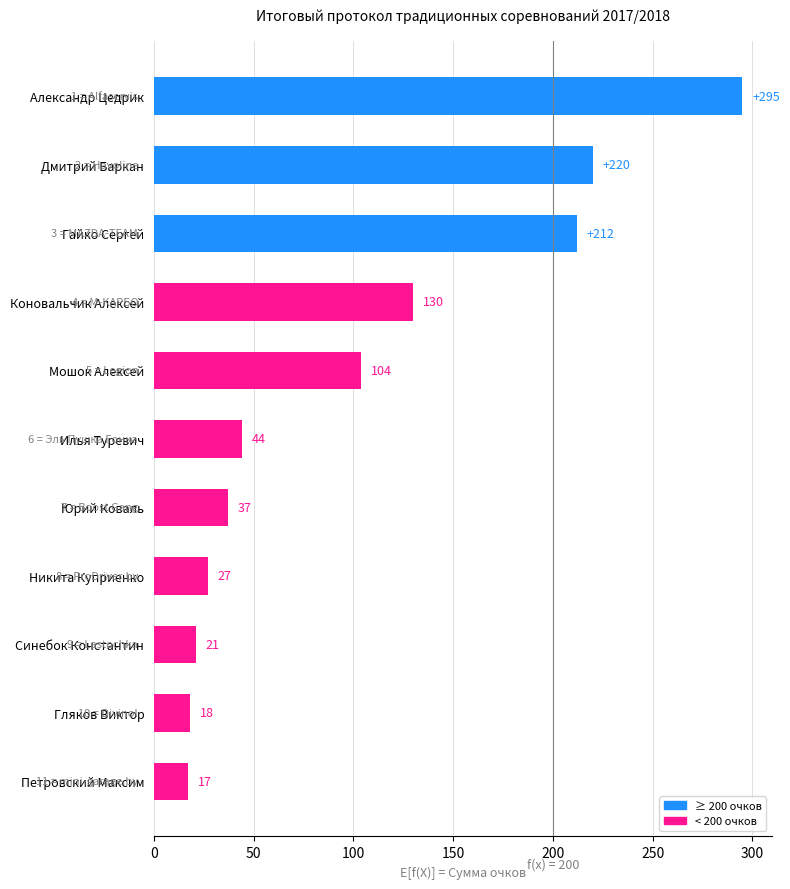

Count the number of data series in this chart.

1